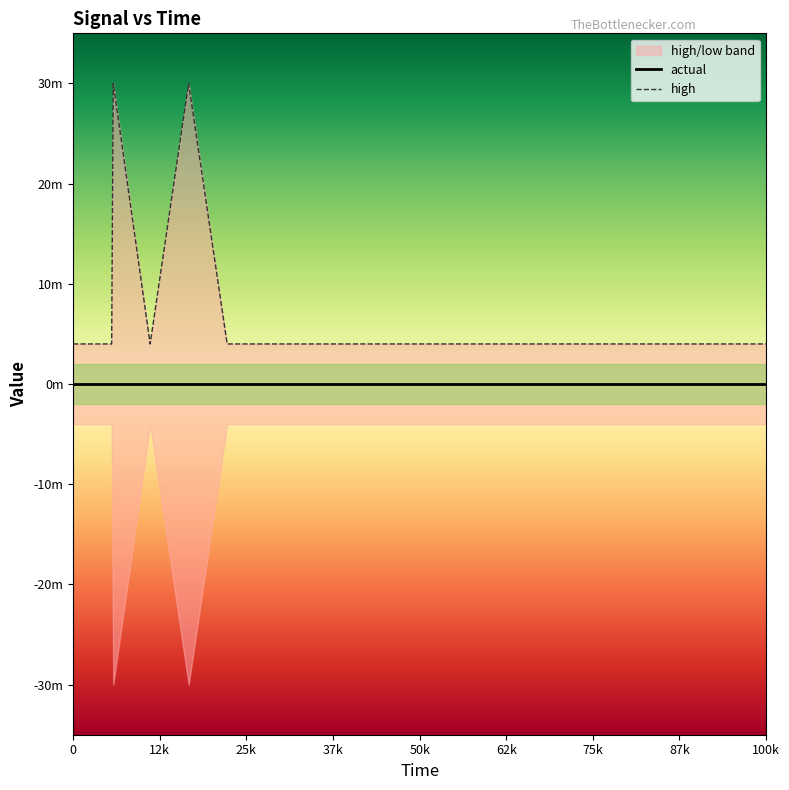

The value of high at 100k is 0.0. True or false?

True